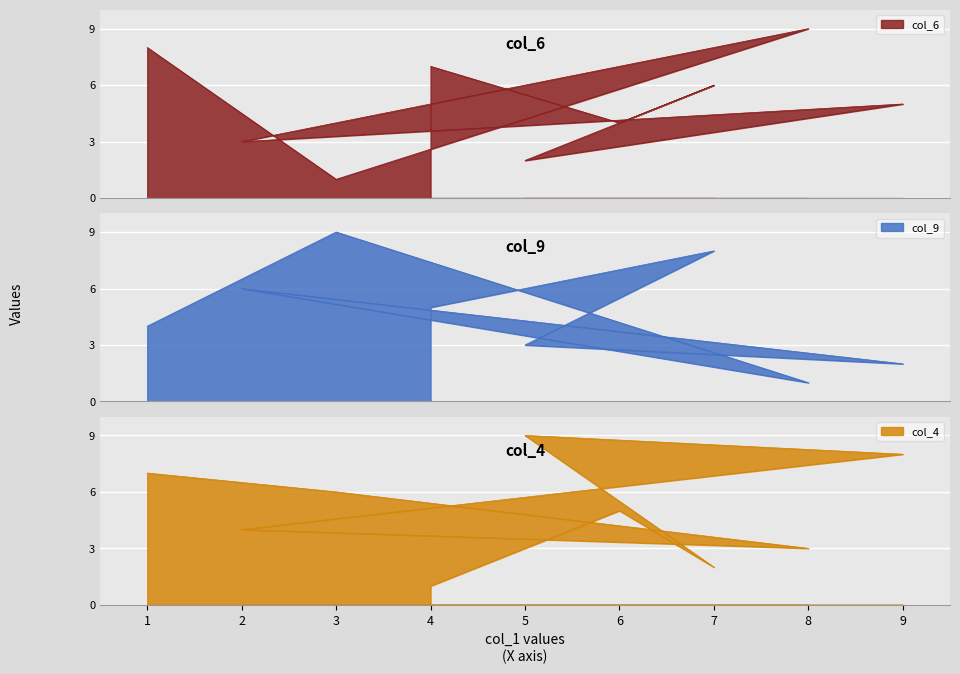

Is the value of col_4 at 8 greater than the value of col_9 at 2?

No